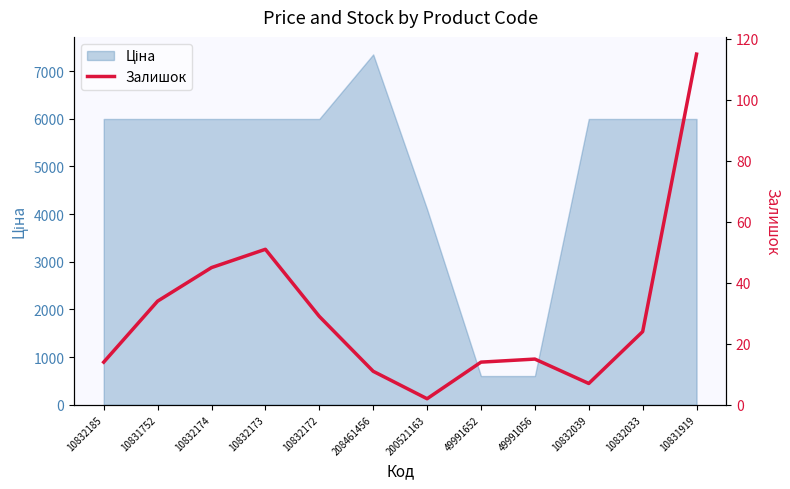

Reading left to right, extract all data points from this chart.

10832185=14	10831752=34	10832174=45	10832173=51	10832172=29	208461456=11	200521163=2	49991652=14	49991056=15	10832039=7	10832033=24	10831919=115